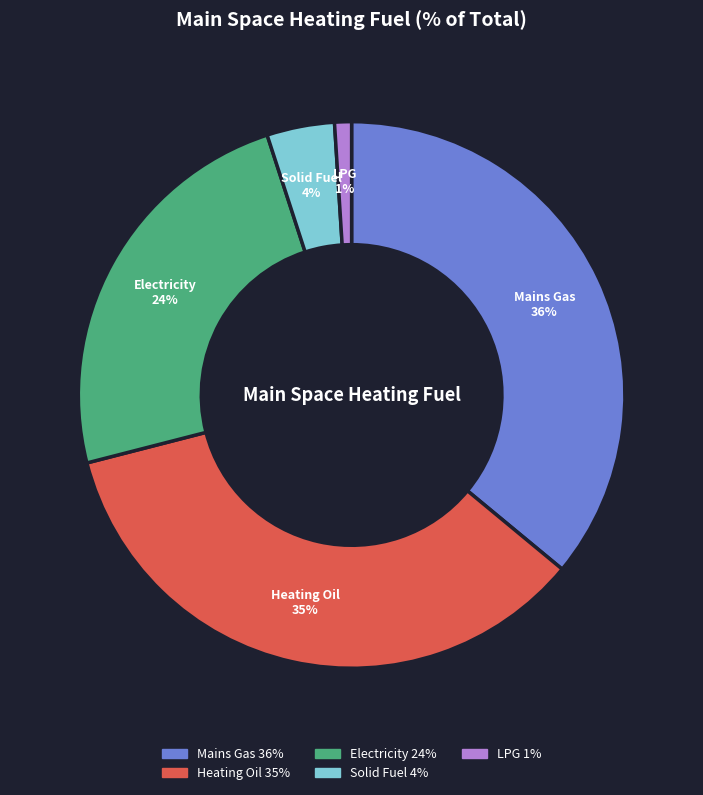

To the nearest percent, what is the difference between the Solid Fuel and Electricity slice percentages?

20%